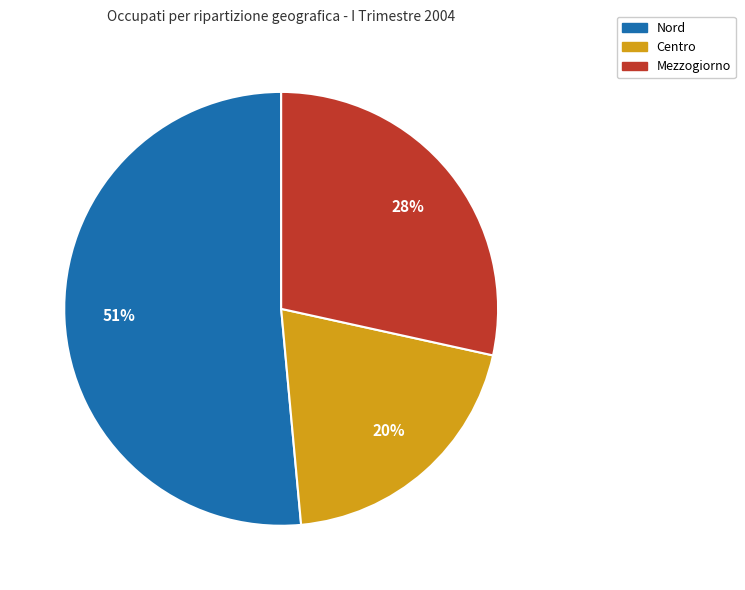

True or false: Nord accounts for 66% of the total.

False